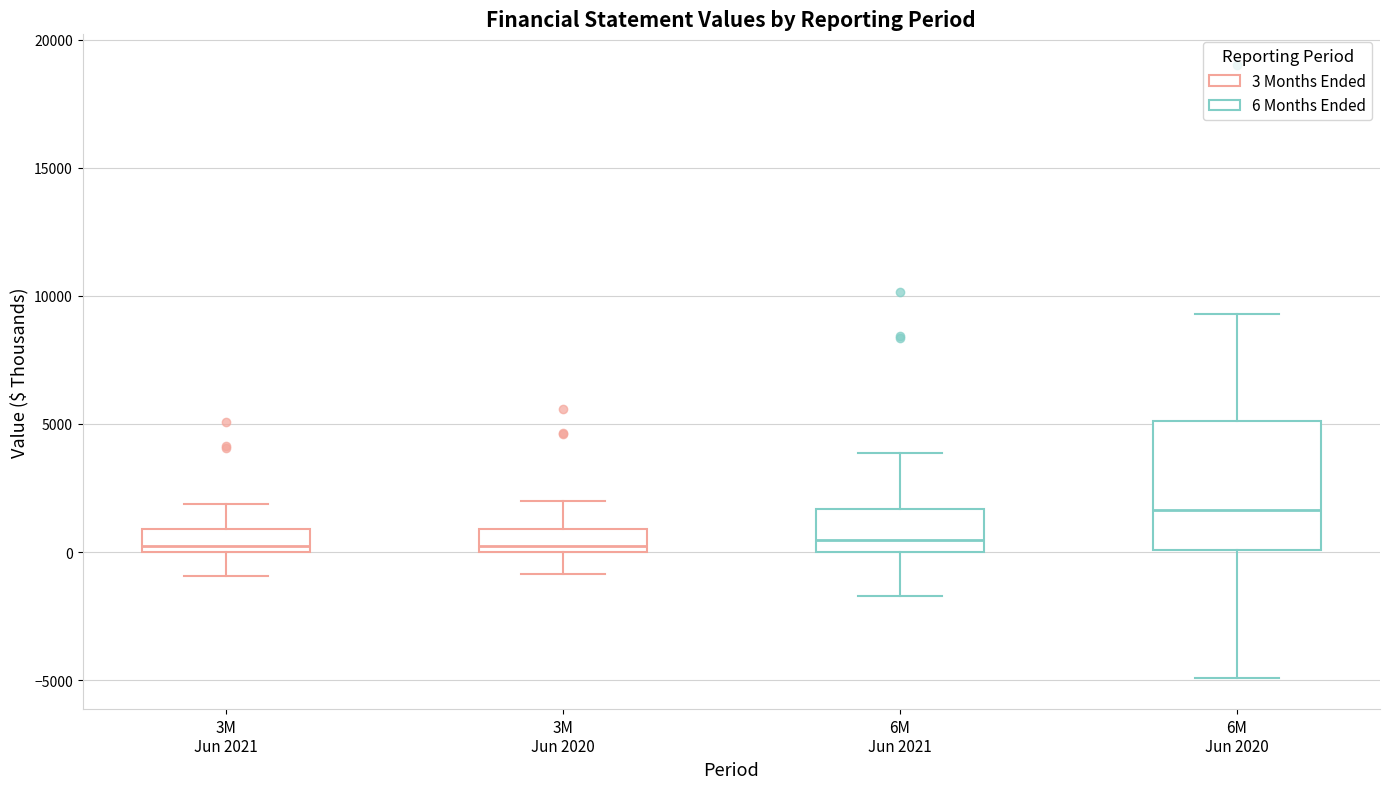

Comparing the boxes themselves (not the whiskers), which one is the tallest?

6M Jun 2020